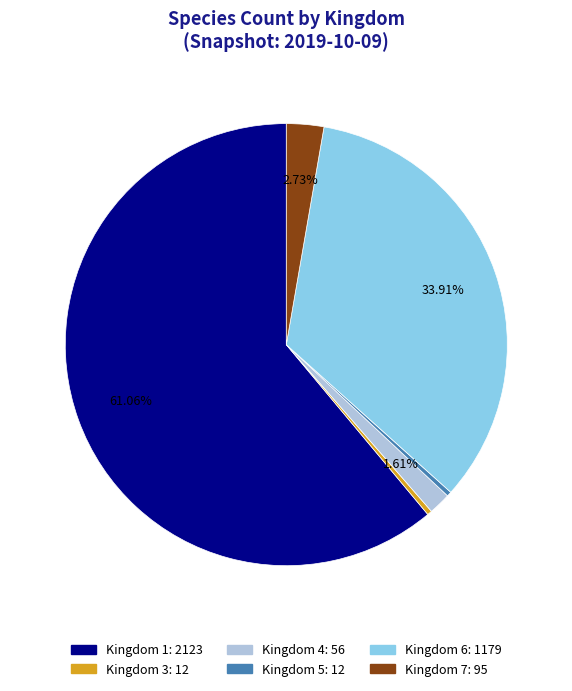

Does any single category account for the majority?

Yes